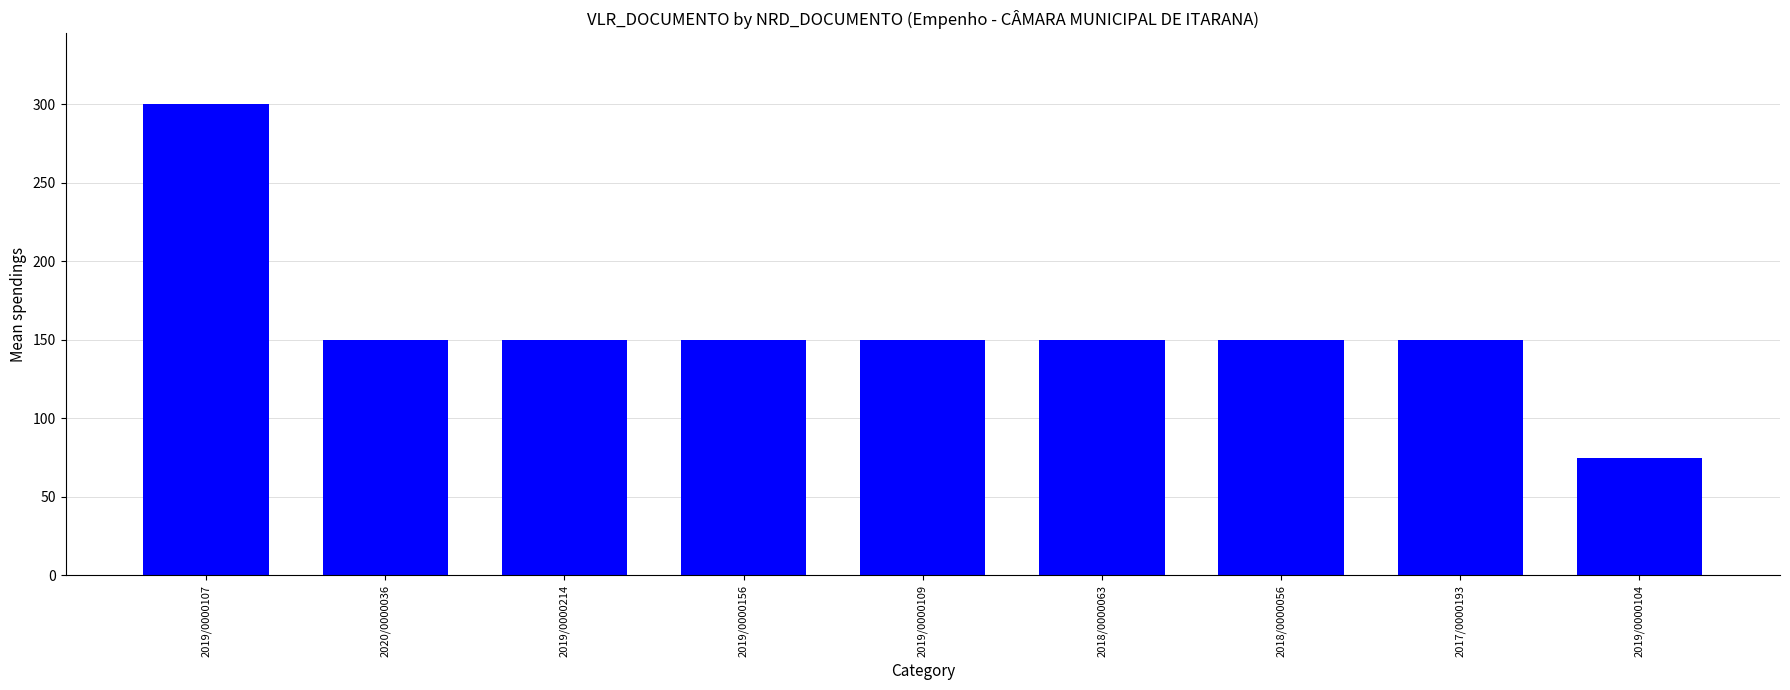

What is the smallest value displayed?

75